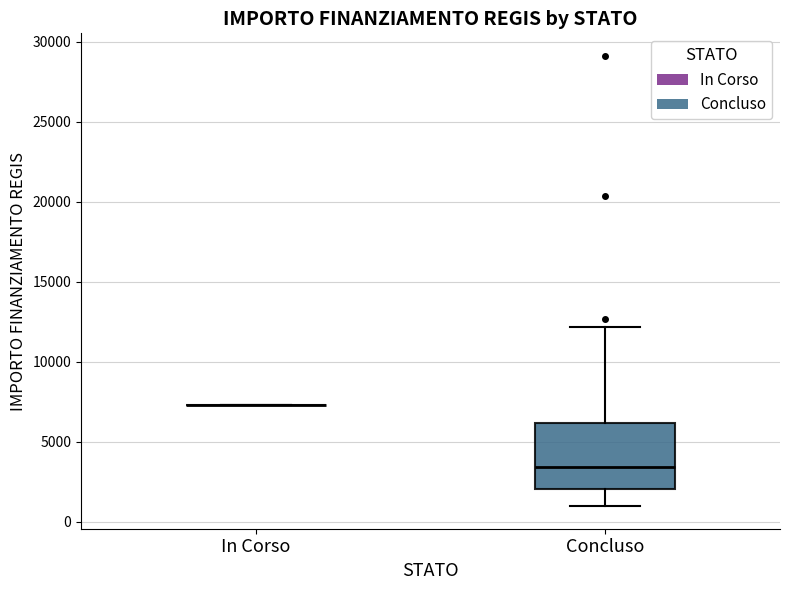

Which box is the tallest, from its lower edge to its upper edge?

Concluso